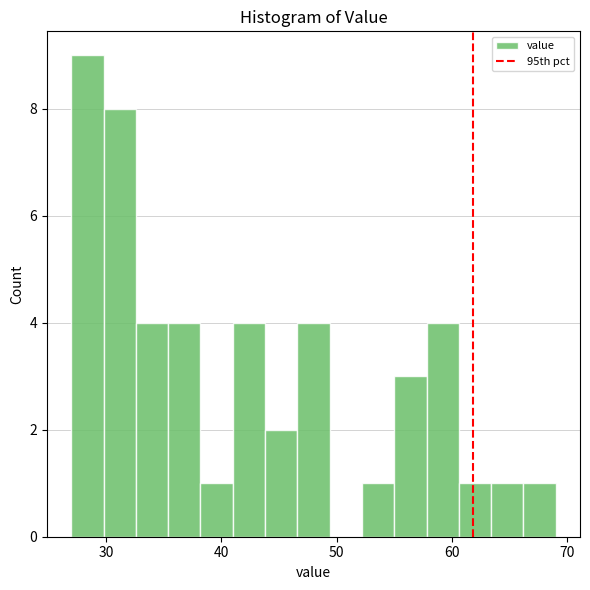

Around what value on the x-axis is the tallest bar? Give the approximate position of its centre, as read against the axis.

28